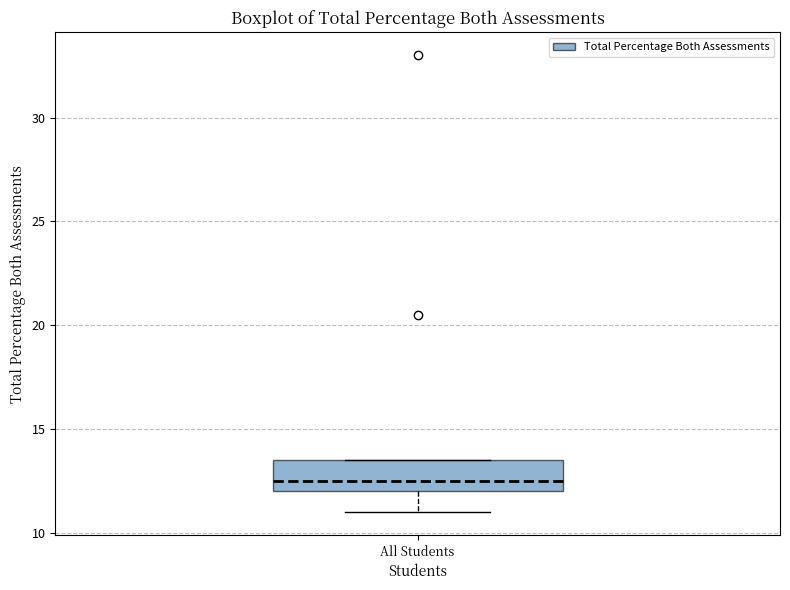

Transcribe this box plot: give where the median line is, the range the box spans, and where the two whiskers end, as read against the y-axis. The values are not printed on the chart, so give them approximately, as read against the axis.

median 12.5, box 12.0 to 13.5, whiskers 11.0 to 13.5